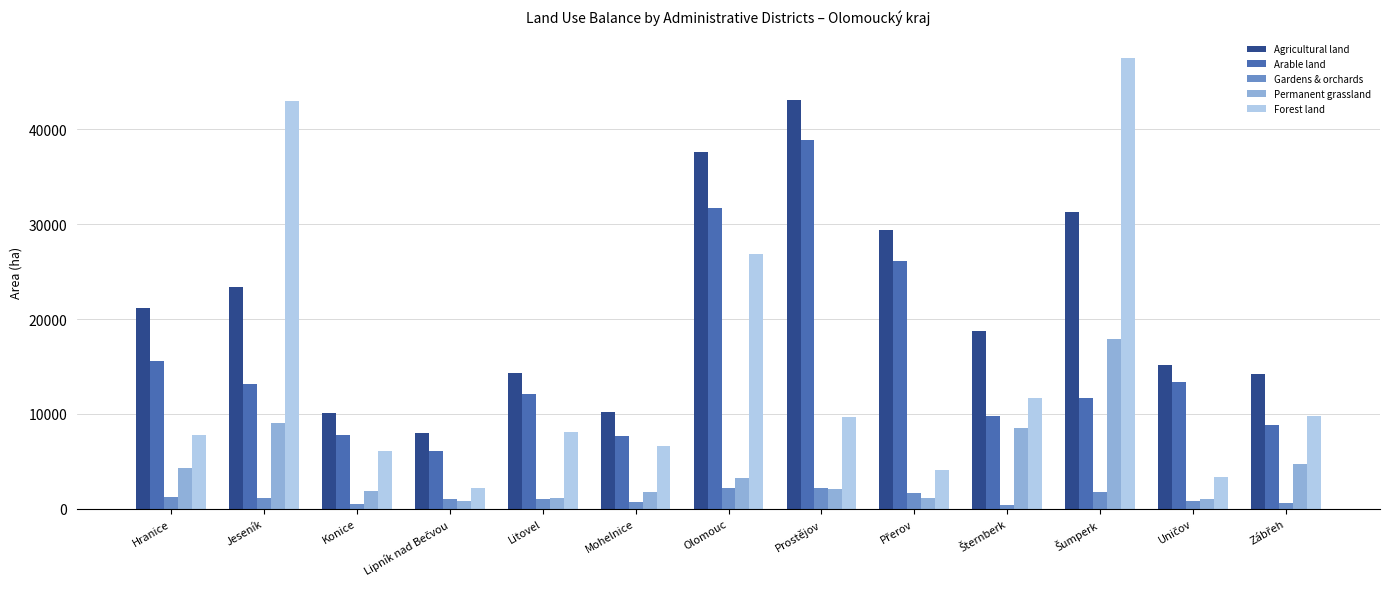

Is it true that Arable land equals 12576.9 at Mohelnice?

False